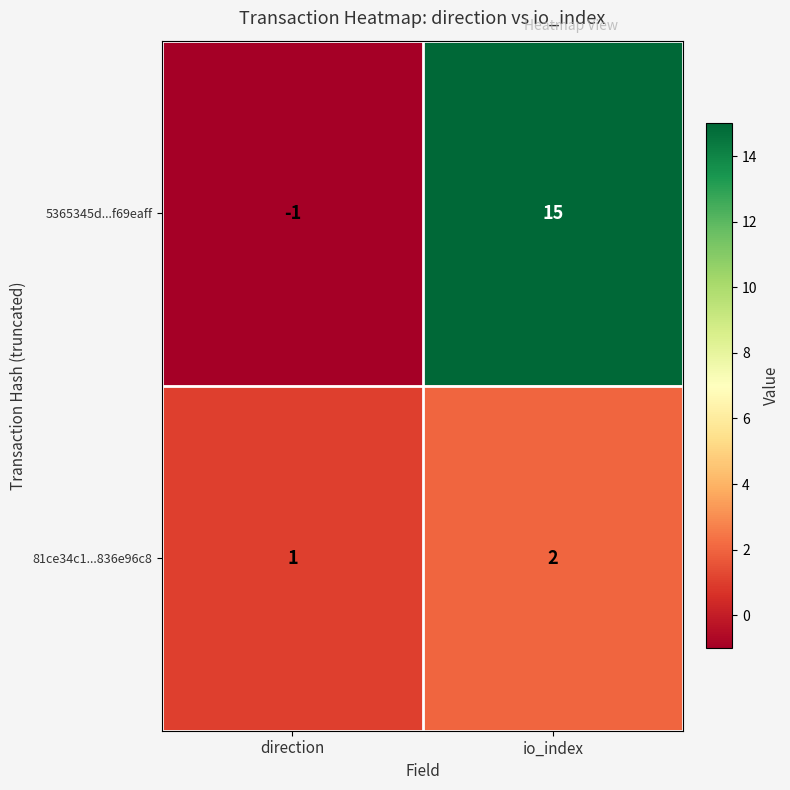

How many data points in 81ce34c1...836e96c8 are less than 2?

1